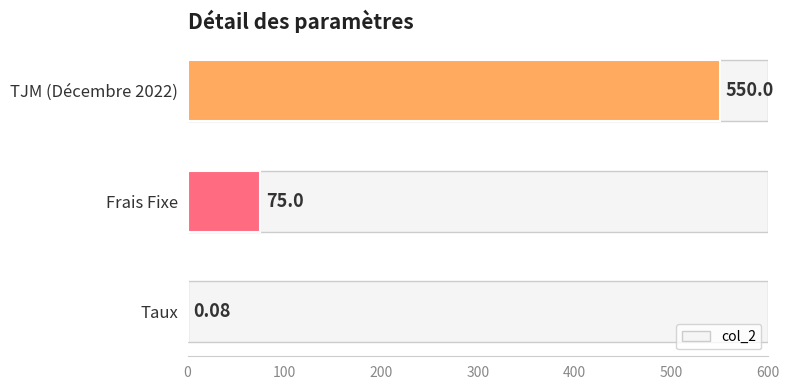

At which label is the value closest to 275?

Frais Fixe